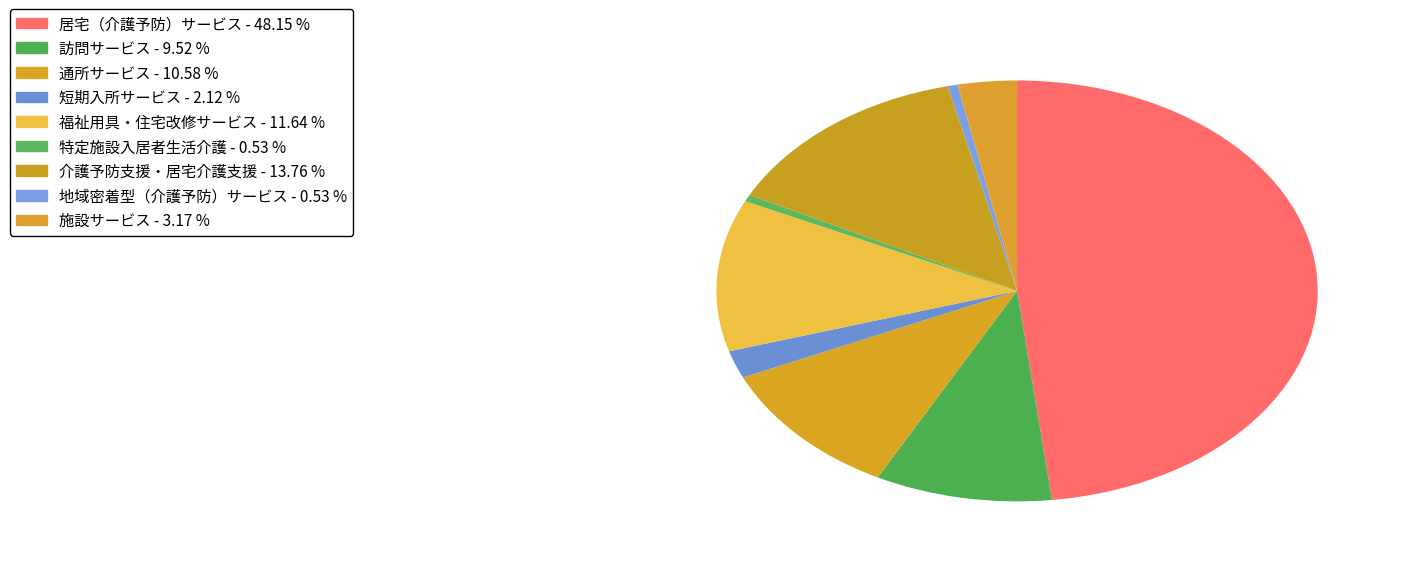

Rank the categories by value from lowest to highest.

特定施設入居者生活介護, 地域密着型（介護予防）サービス, 短期入所サービス, 施設サービス, 訪問サービス, 通所サービス, 福祉用具・住宅改修サービス, 介護予防支援・居宅介護支援, 居宅（介護予防）サービス